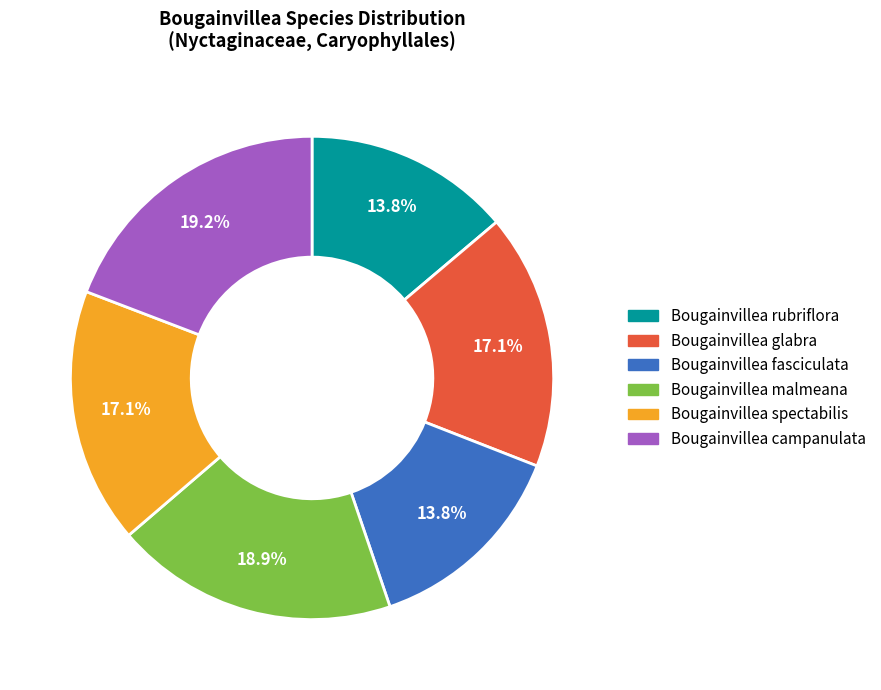

Does Bougainvillea campanulata represent more than half of the total?

No